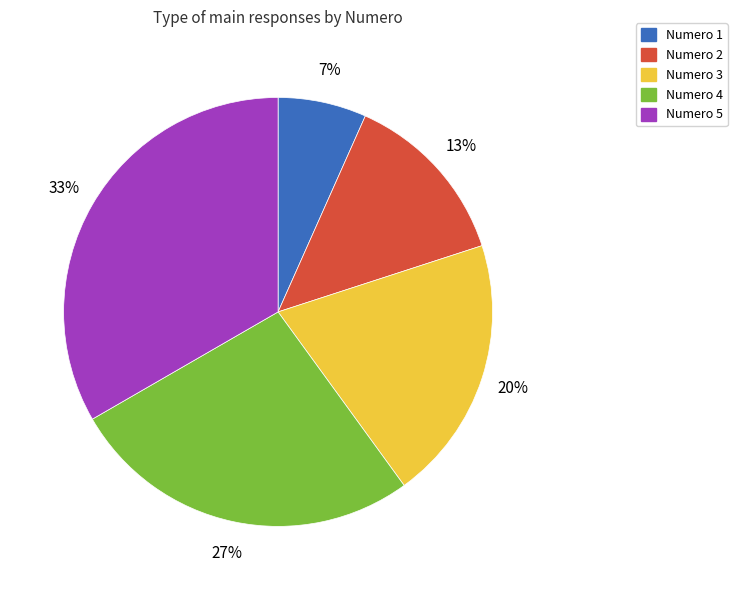

How many slices are in this pie chart?

5